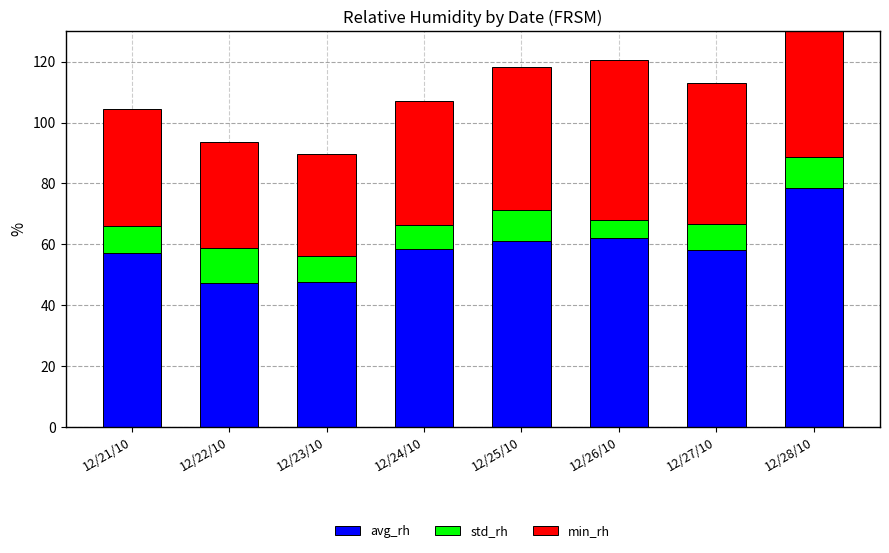

Rank the series by their maximum value, from lowest to highest.

std_rh, min_rh, avg_rh